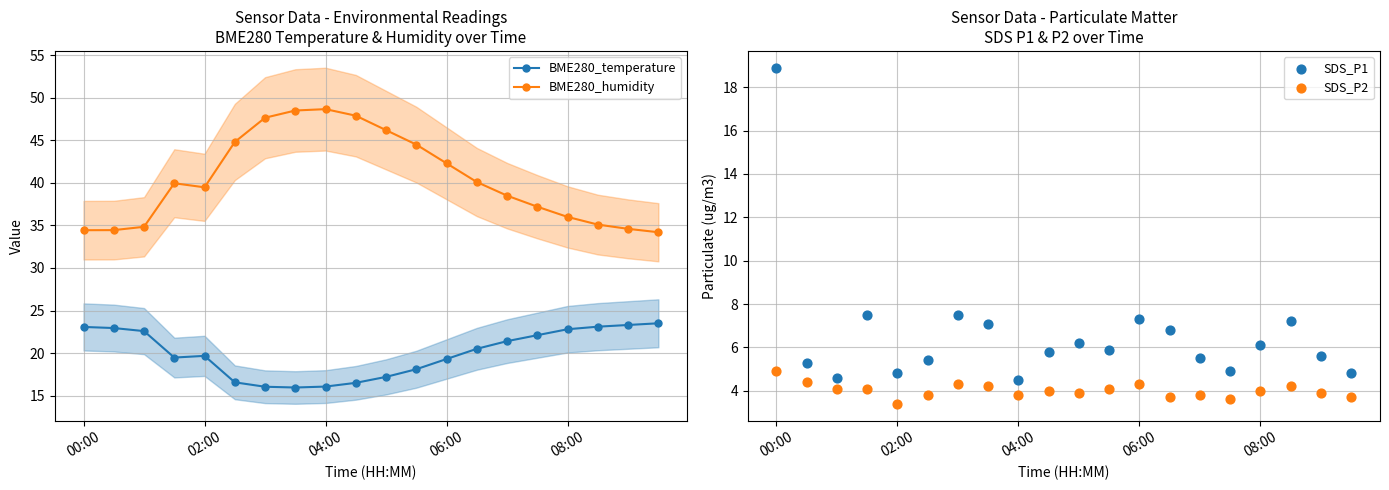

At how many categories does at least one series exceed 3?

20